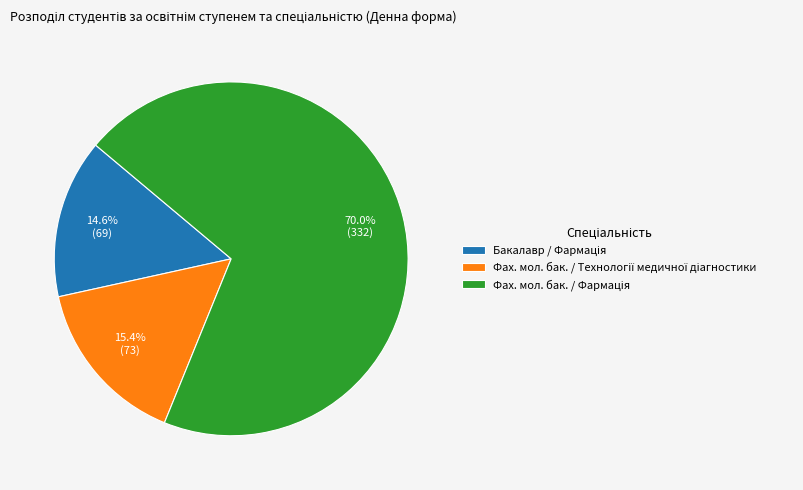

Is there a majority slice in this chart?

Yes